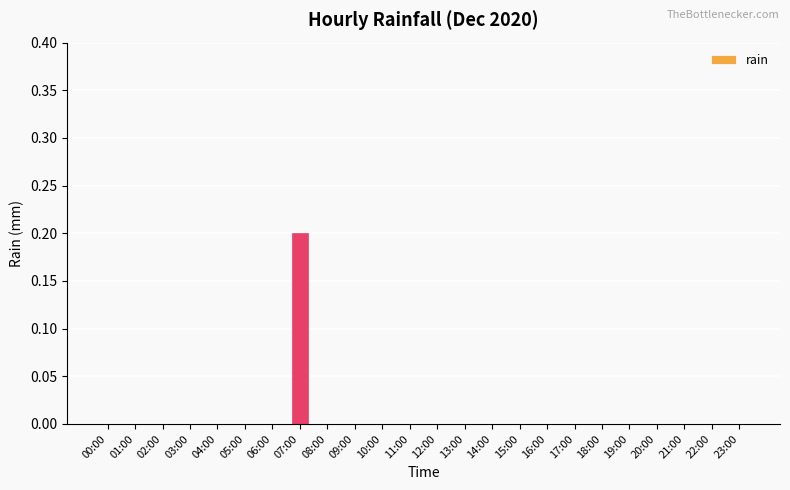

At which category does the chart reach its peak across all series?

07:00